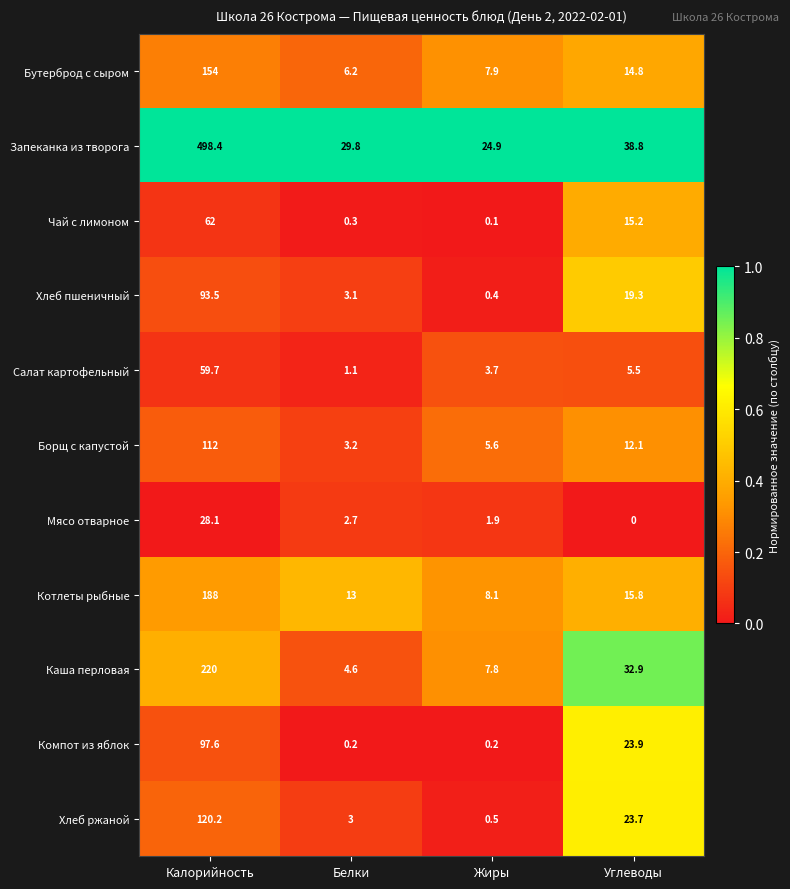

What is the difference between the second highest and minimum values in the Бутерброд с сыром series?

8.6